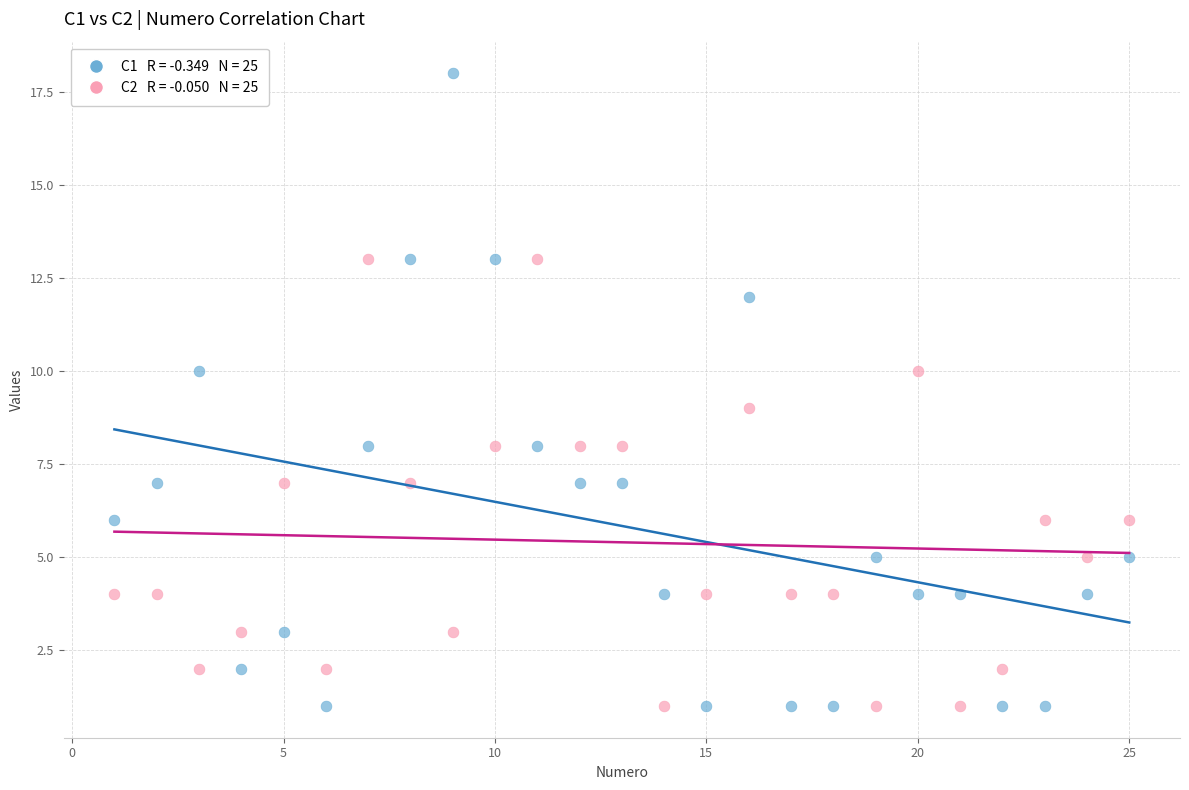

Across all data points, what is the range of Y values (max minus min)?

17